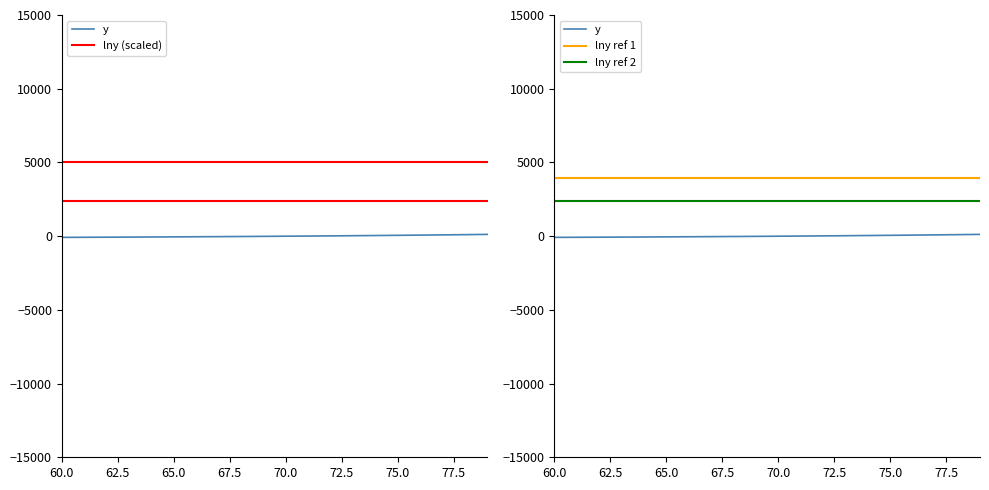

What is the minimum value for lny?

-83.9